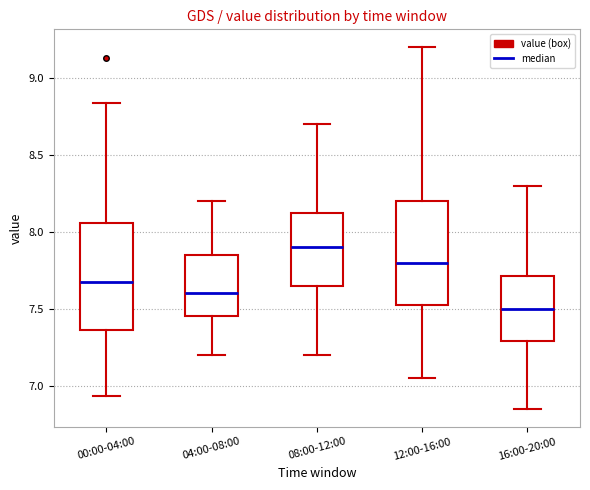

Reading left to right, transcribe this box plot: for each box, give where its median line is, the range the box spans, and where its two whiskers end, as read against the y-axis. The values are not printed on the chart, so give them approximately, as read against the axis.

00:00-04:00: median 7.70, box 7.35 to 8.05, whiskers 6.95 to 8.85
04:00-08:00: median 7.60, box 7.45 to 7.85, whiskers 7.20 to 8.20
08:00-12:00: median 7.90, box 7.65 to 8.15, whiskers 7.20 to 8.70
12:00-16:00: median 7.80, box 7.55 to 8.20, whiskers 7.05 to 9.20
16:00-20:00: median 7.50, box 7.30 to 7.70, whiskers 6.85 to 8.30